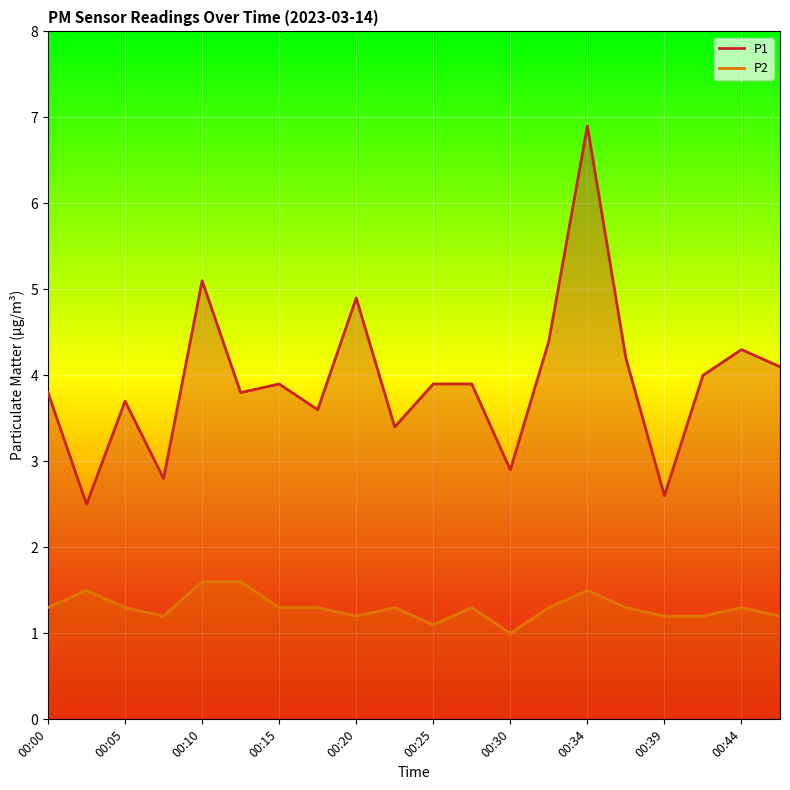

List the series in order of their peak value, lowest first.

P2, P1